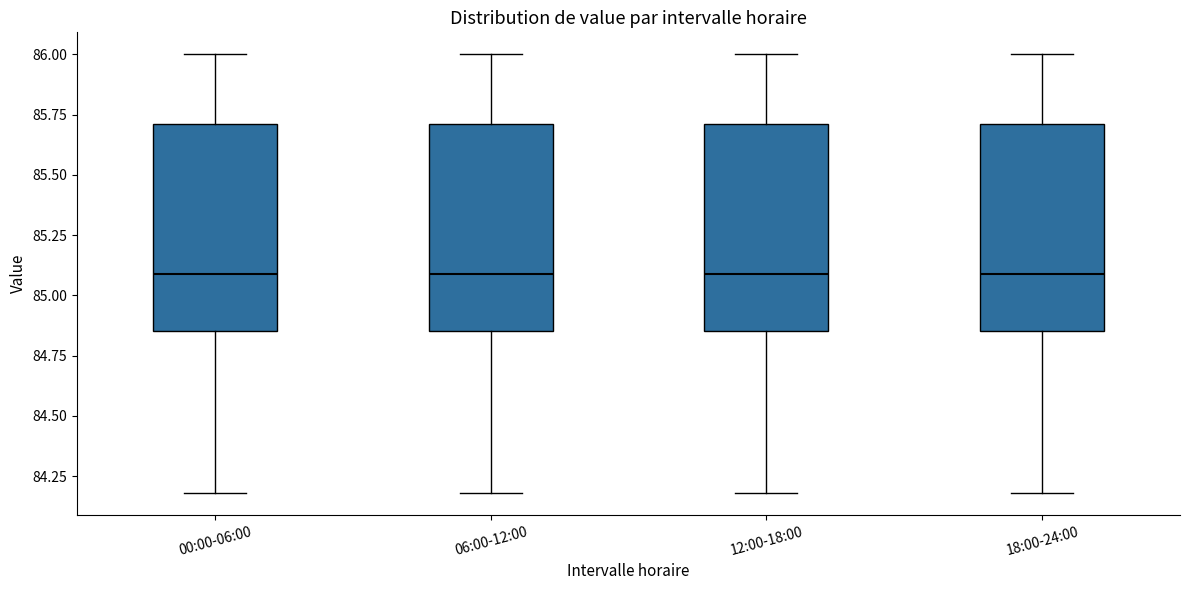

Where does the upper whisker of the box for 06:00-12:00 end on the y-axis? The values are not printed on the chart, so give them approximately, as read against the axis.

86.00